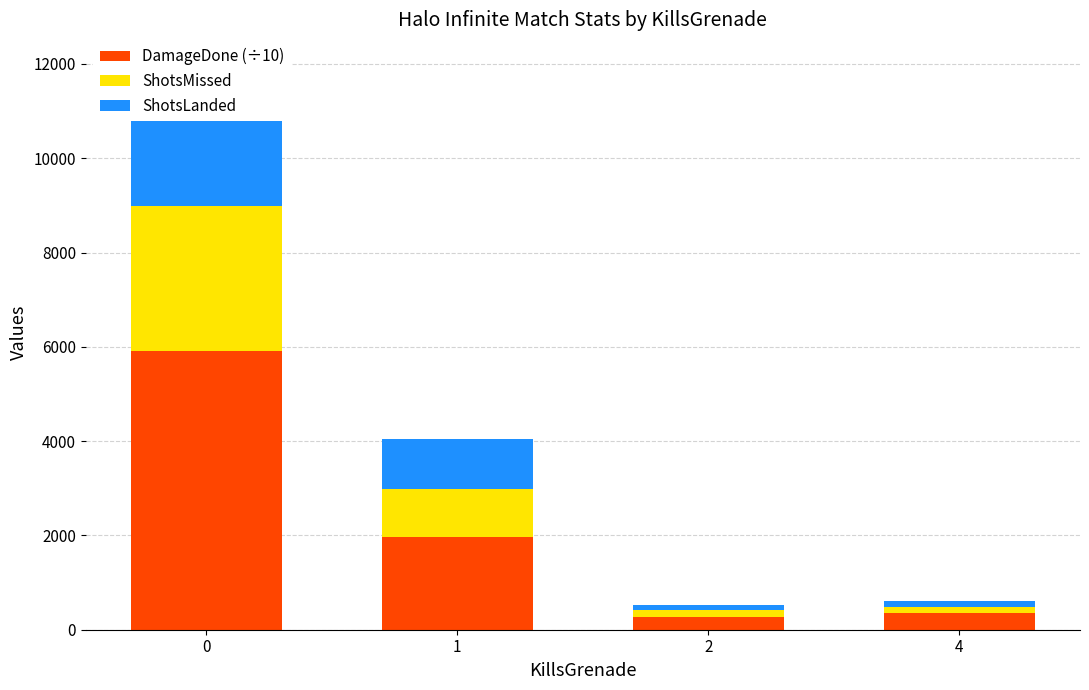

Which series changed the most between 0 and 1?

DamageDone (÷10)